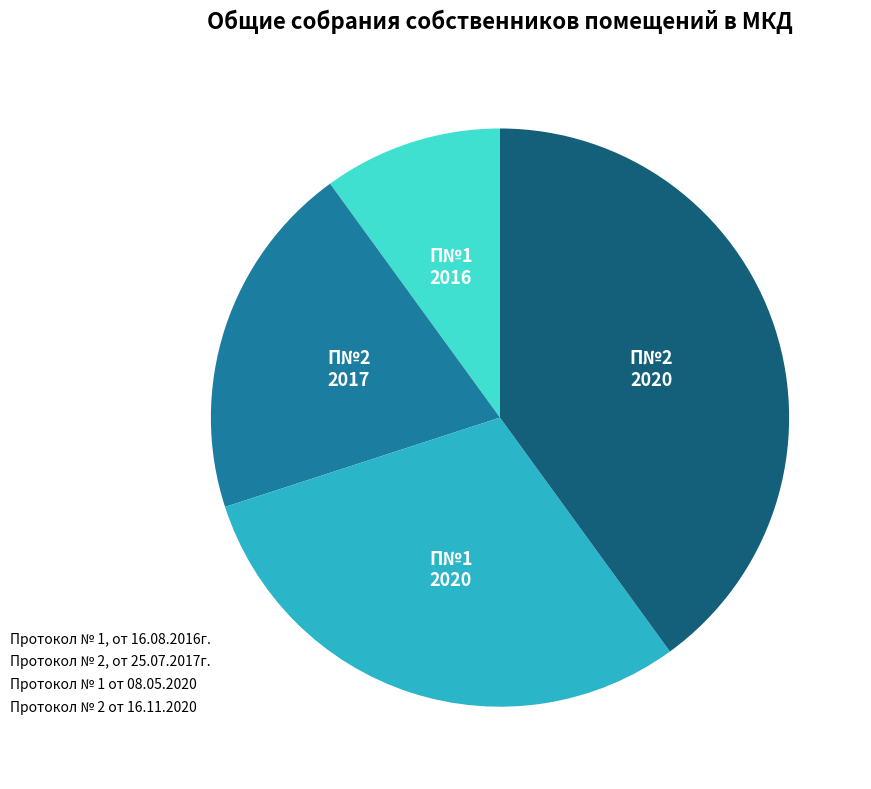

Does any single category account for the majority?

No